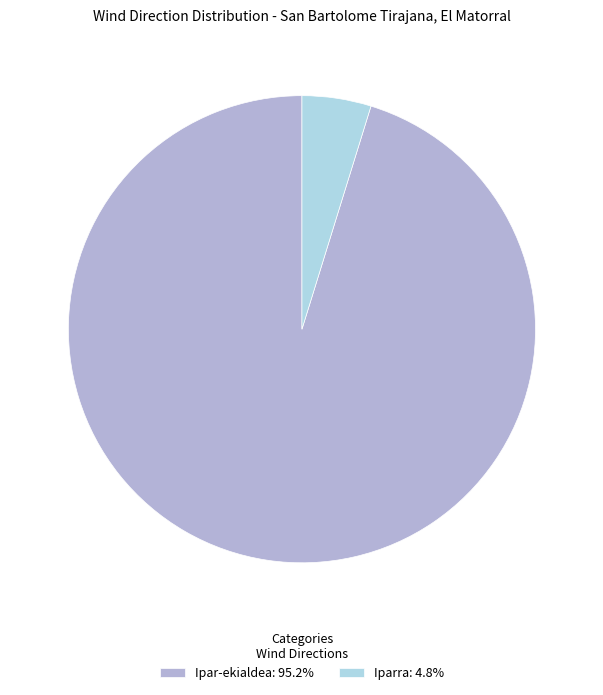

Is Ipar-ekialdea: 95.2% the majority of the pie?

Yes